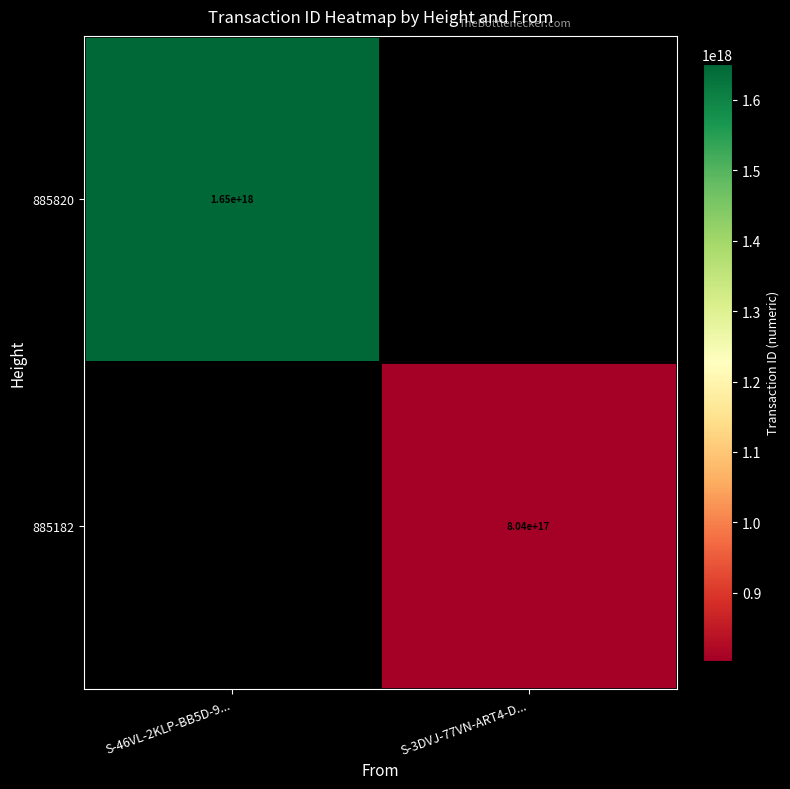

Is it true that 885182 equals 1164891111260109824 at S-3DVJ-77VN-ART4-D...?

False